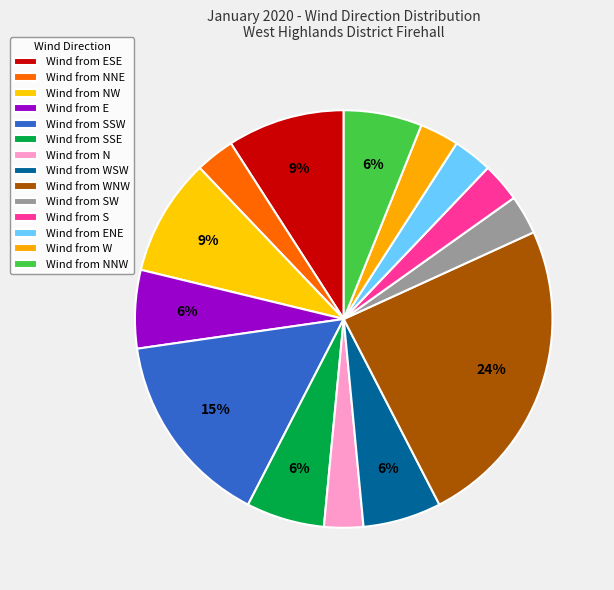

How many slices are in this pie chart?

14